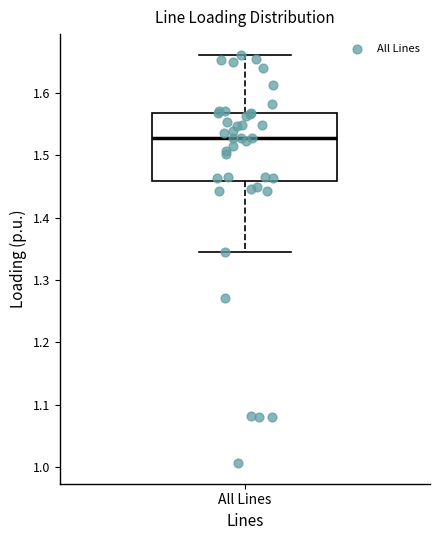

Read this box plot against the y-axis: the position of the median line, the range covered by the box, and the ends of both whiskers. The values are not printed on the chart, so give them approximately, as read against the axis.

median 1.53, box 1.46 to 1.57, whiskers 1.35 to 1.66